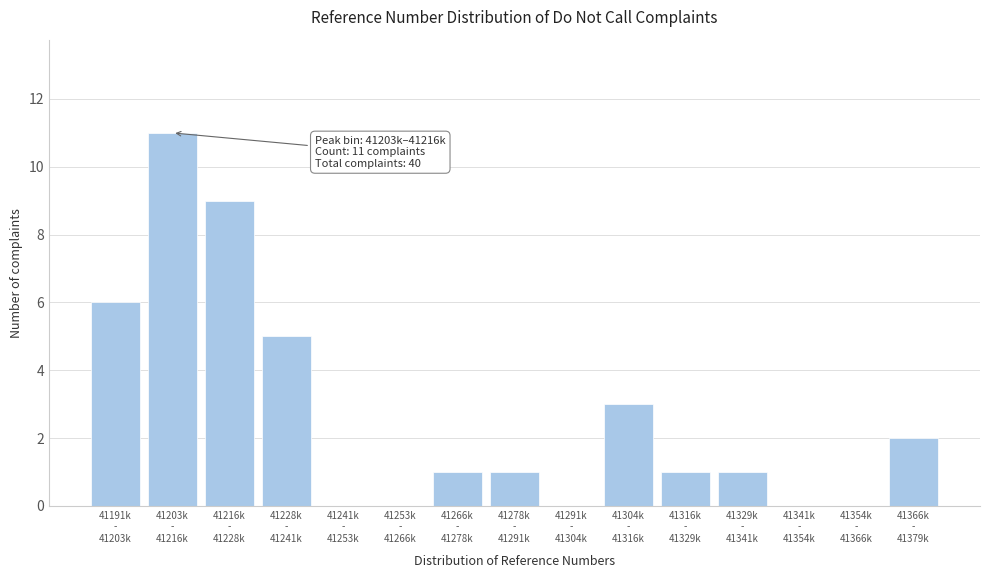

What is the maximum value shown in the chart?

11